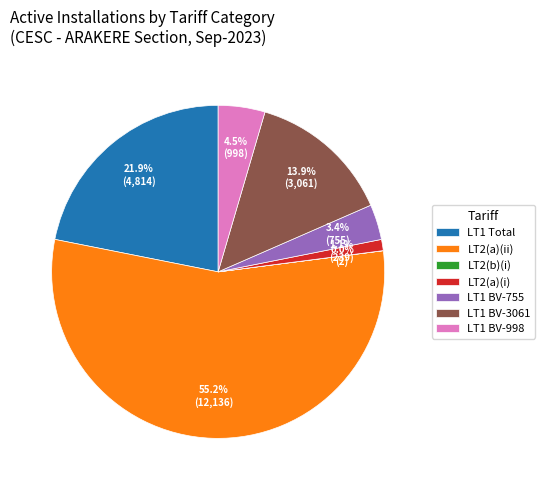

Does LT2(a)(ii) account for over 50% of the chart?

Yes